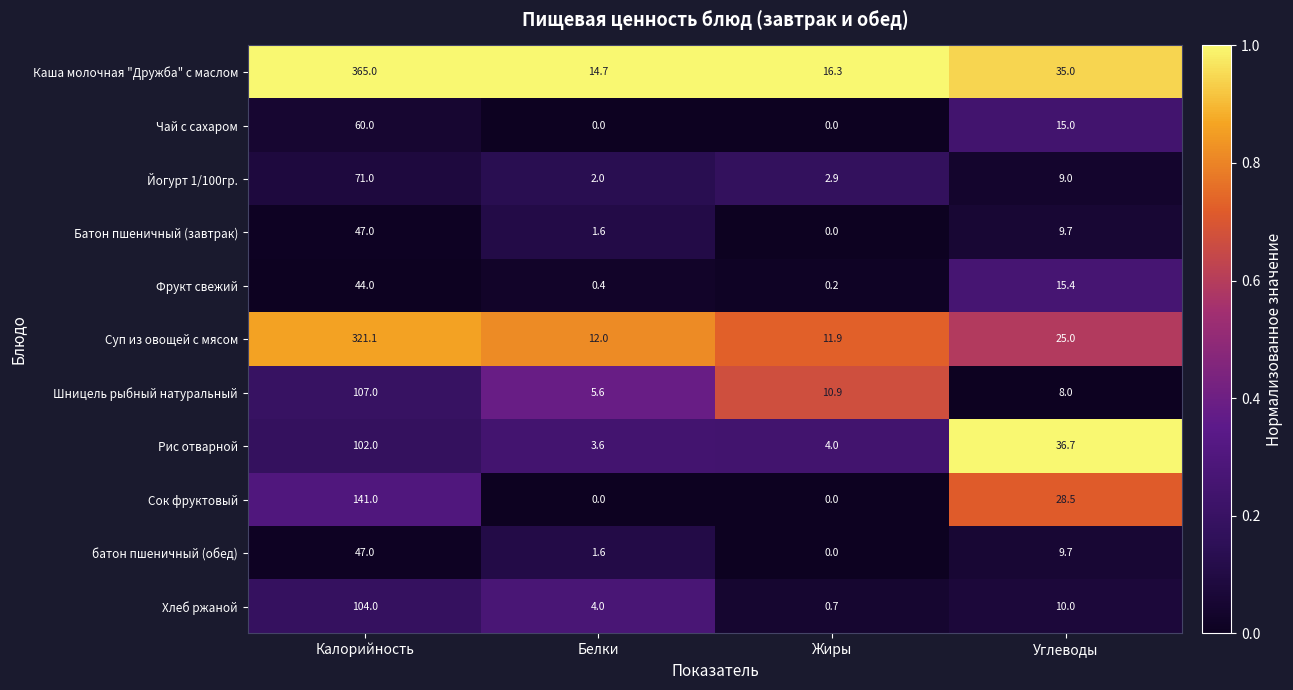

At how many categories does at least one series exceed 0?

4